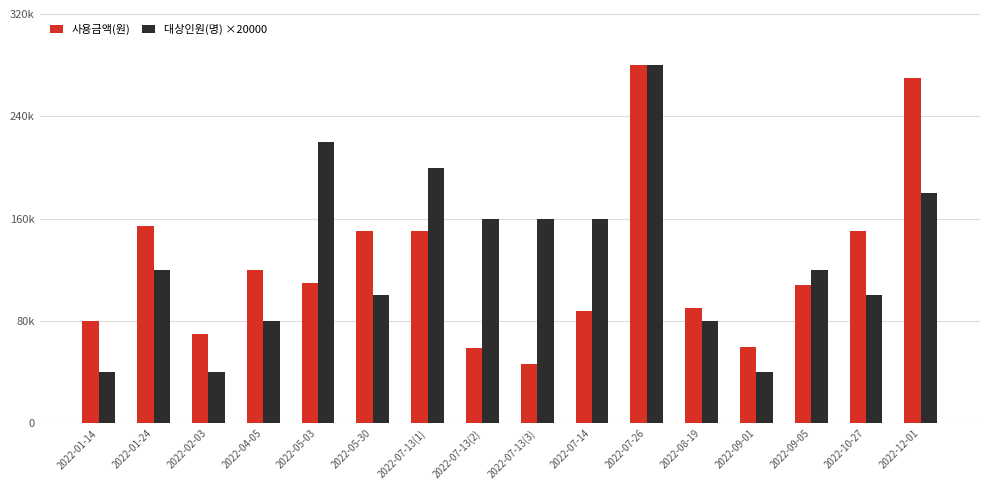

What position from the right is 2022-09-05?

3